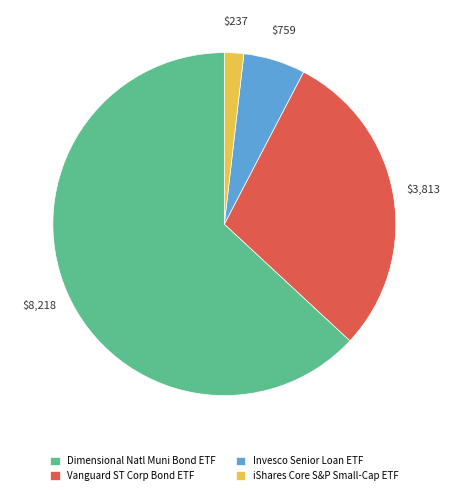

How many slices are in this pie chart?

4